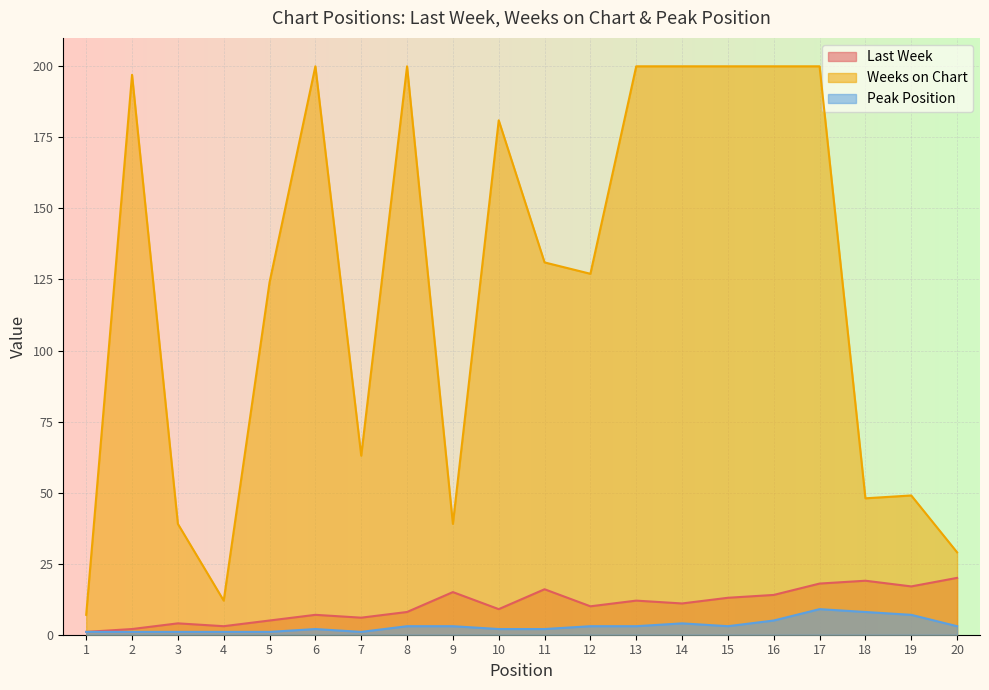

True or false: Last Week and Weeks on Chart cross at least once.

False